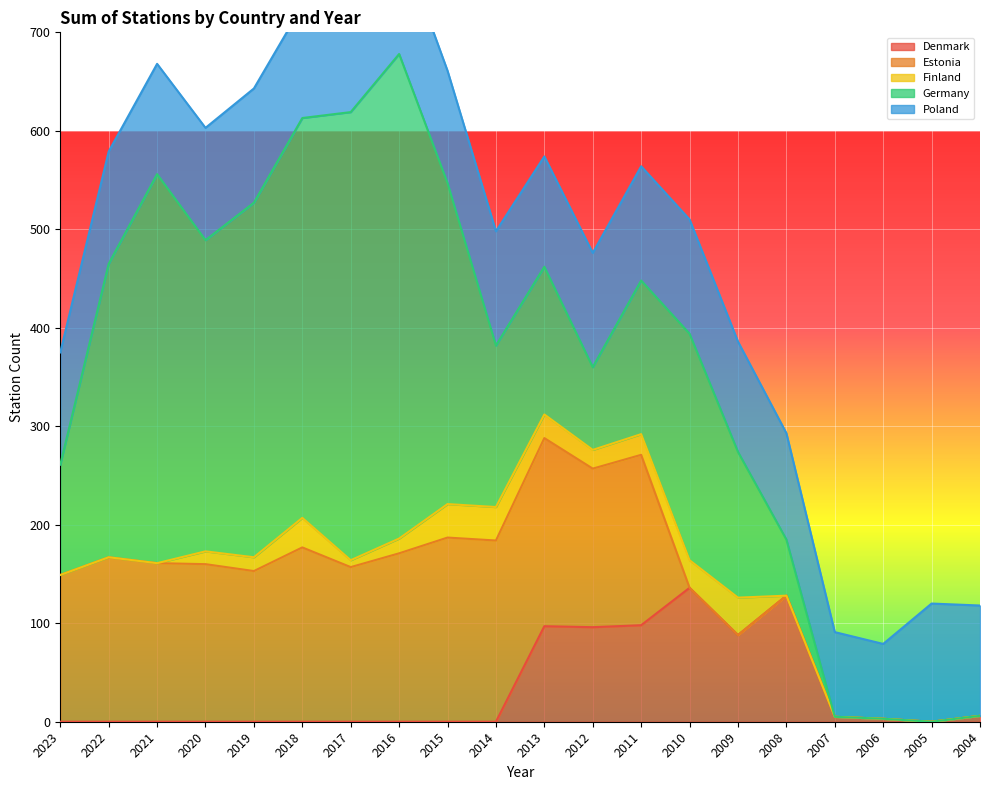

Is the value of Estonia at 2022 greater than the value of Germany at 2019?

No